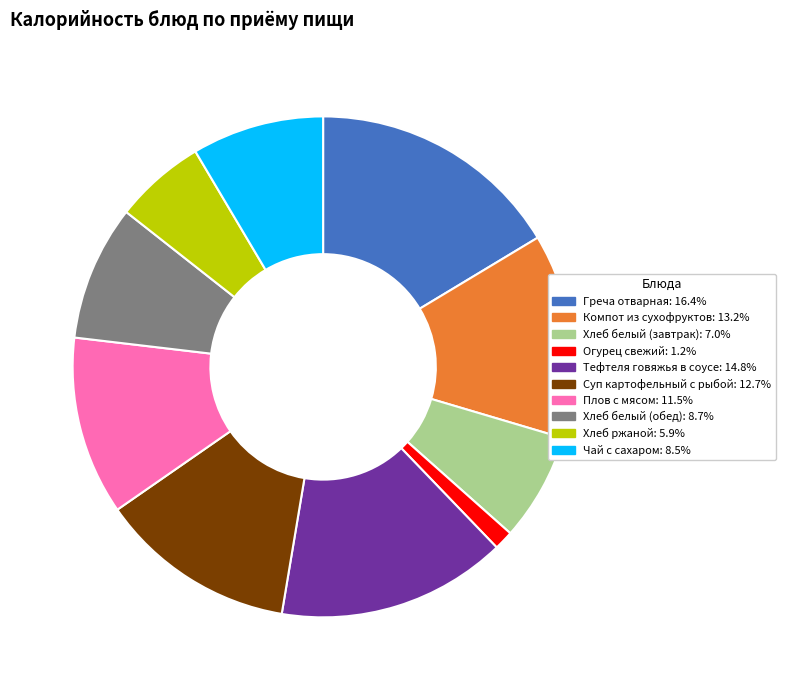

Which category has the smallest portion of the pie?

Огурец свежий